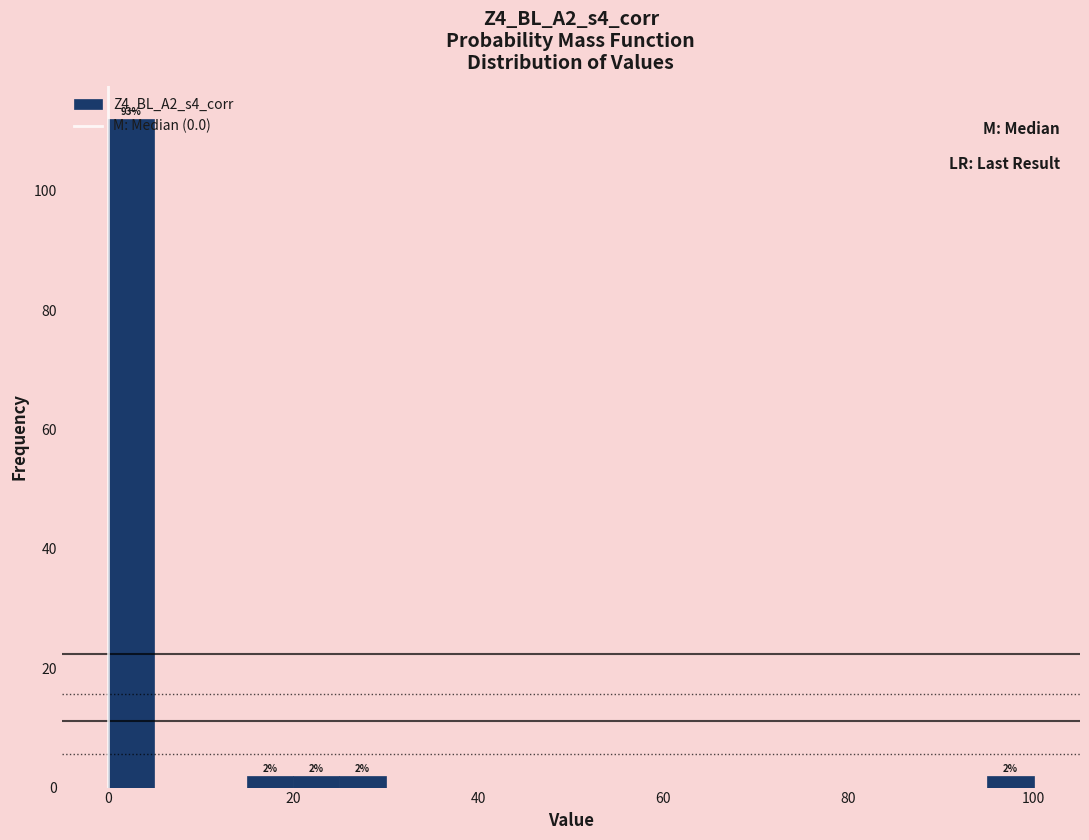

Around what value on the x-axis is the tallest bar? Give the approximate position of its centre, as read against the axis.

2